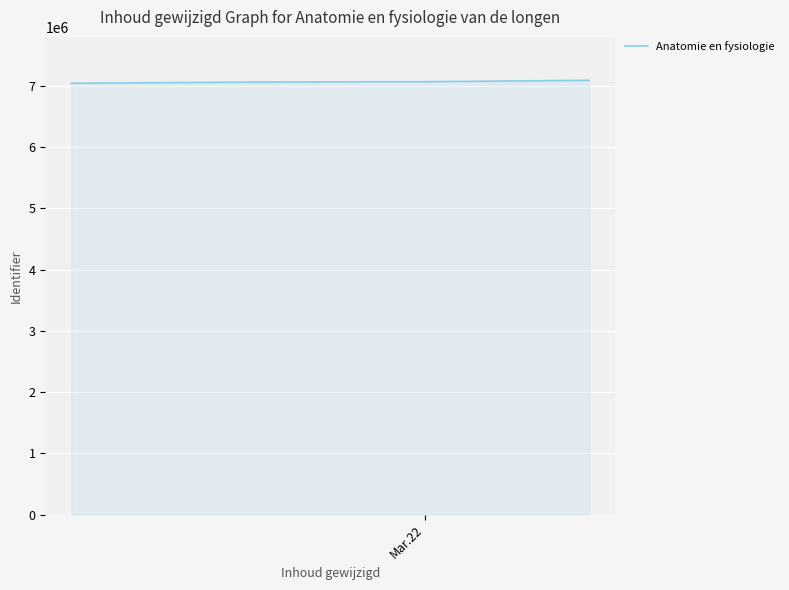

What is the difference between the second highest and minimum values?

47590